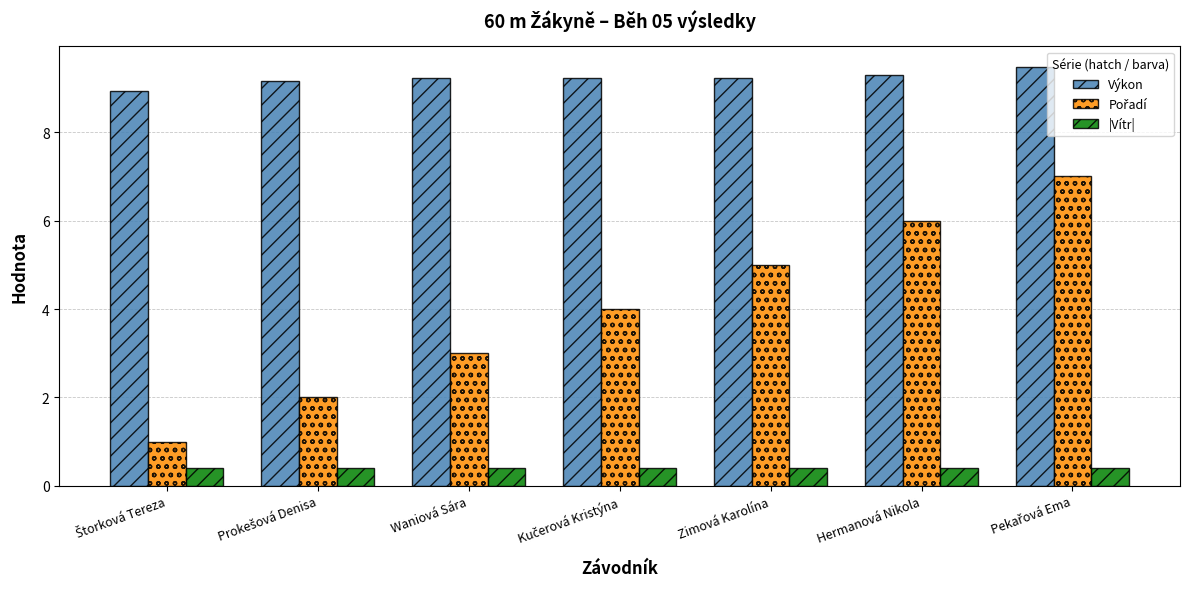

Which series has the largest total across all categories?

Výkon